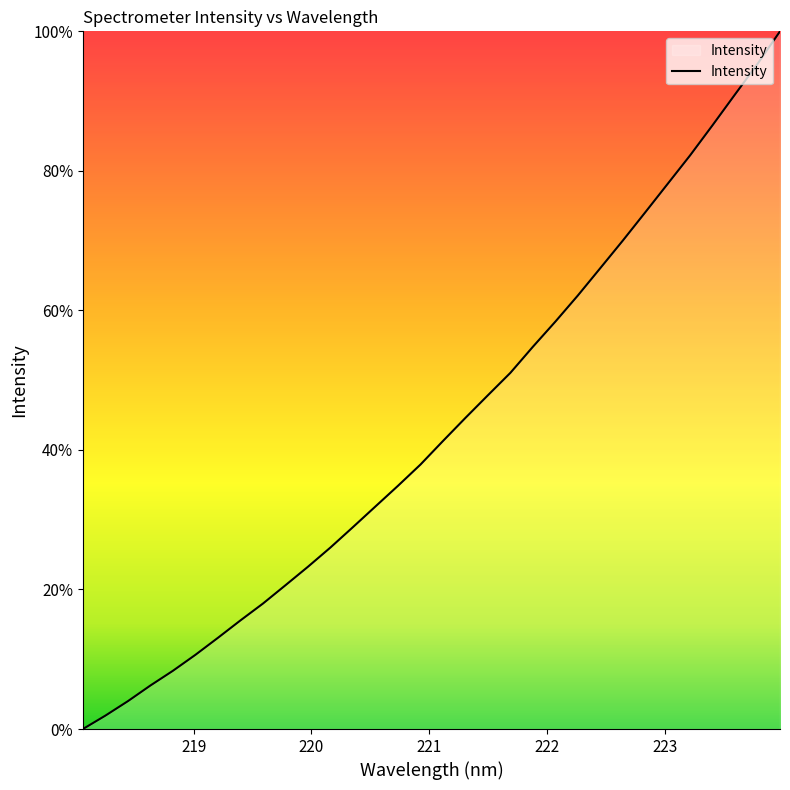

What is the difference between the maximum and minimum values?

100.0